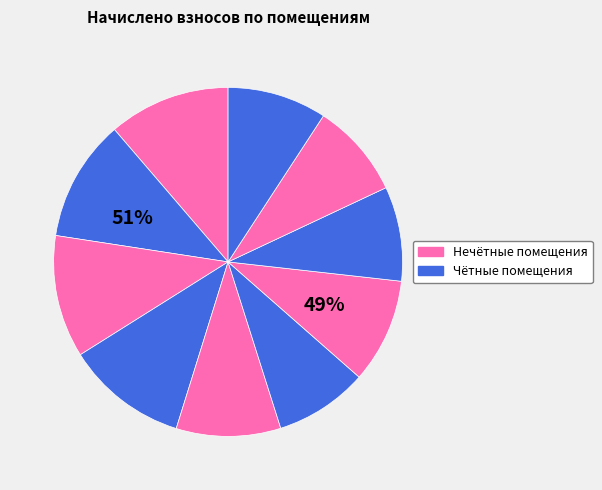

How many segments does this pie chart have?

10